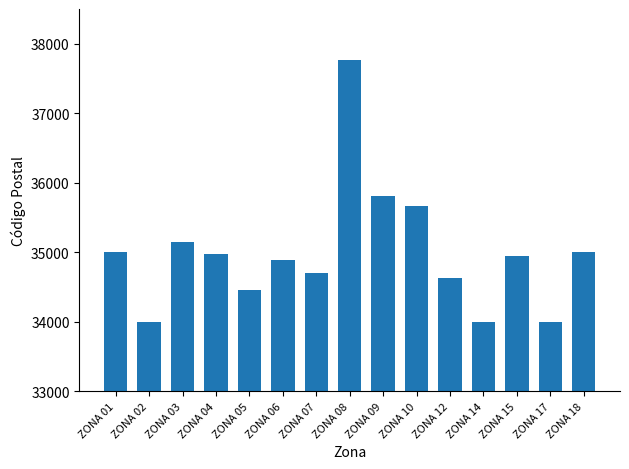

Which label corresponds to the largest value in the chart?

ZONA 08